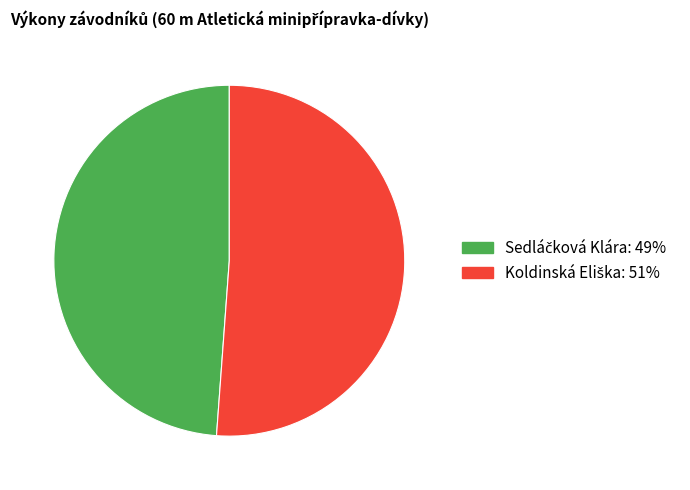

Is there a majority slice in this chart?

Yes